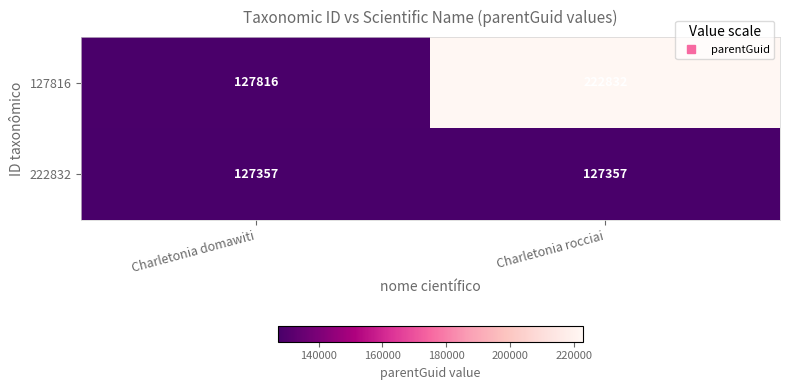

What is the approximate value of 222832 at Charletonia rocciai?

127357